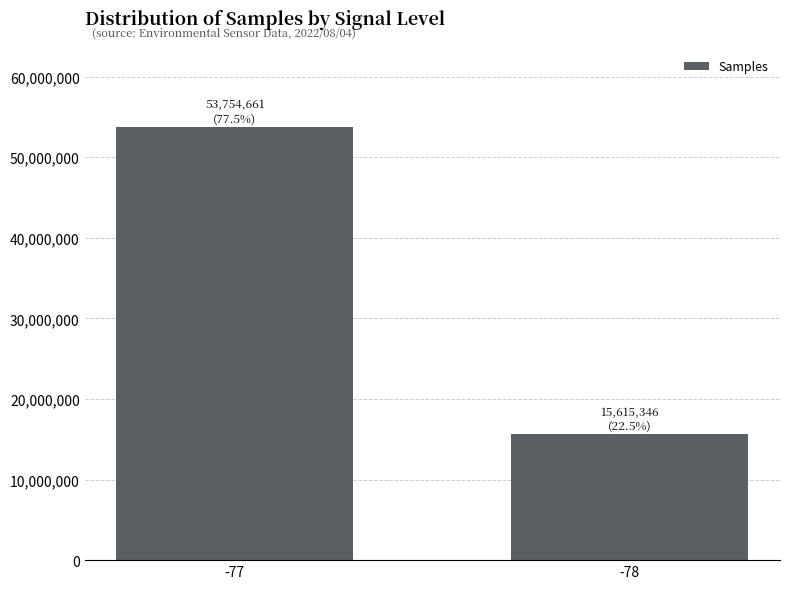

What is the approximate value at -77, to the nearest 100?

53754700